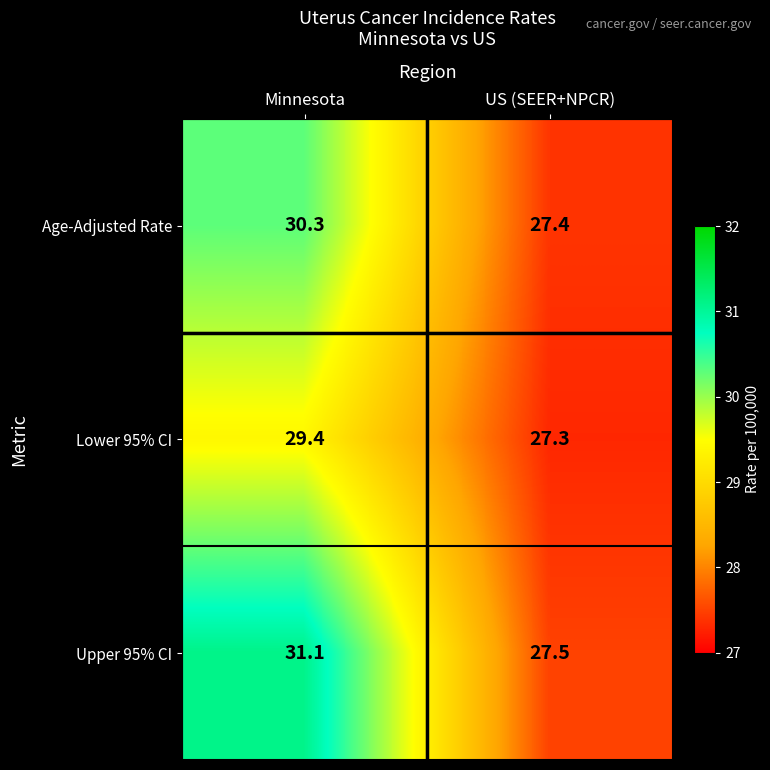

Reading left to right, what are all the values shown in this chart?

Age-Adjusted Rate: 30.3	27.4
Lower 95% CI: 29.4	27.3
Upper 95% CI: 31.1	27.5